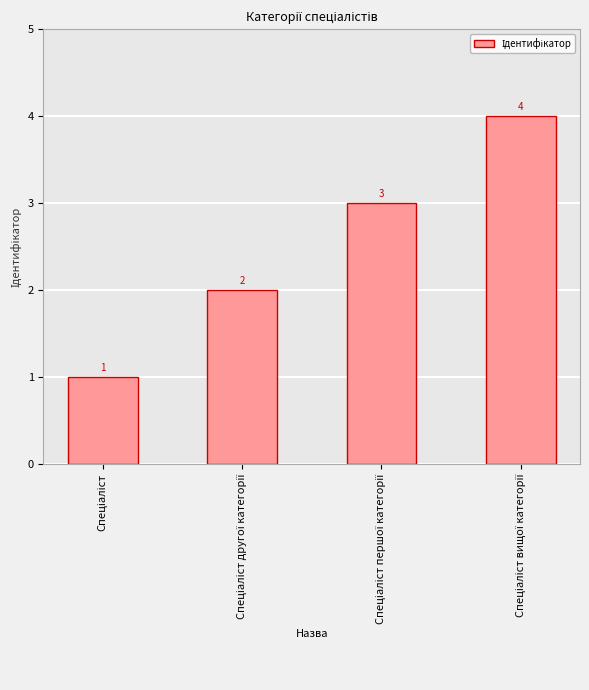

How many bars are there in total?

4